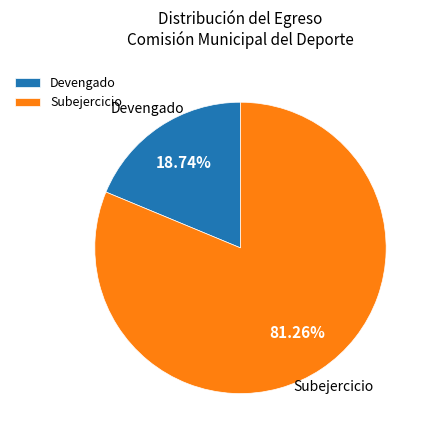

Which category accounts for the majority?

Subejercicio